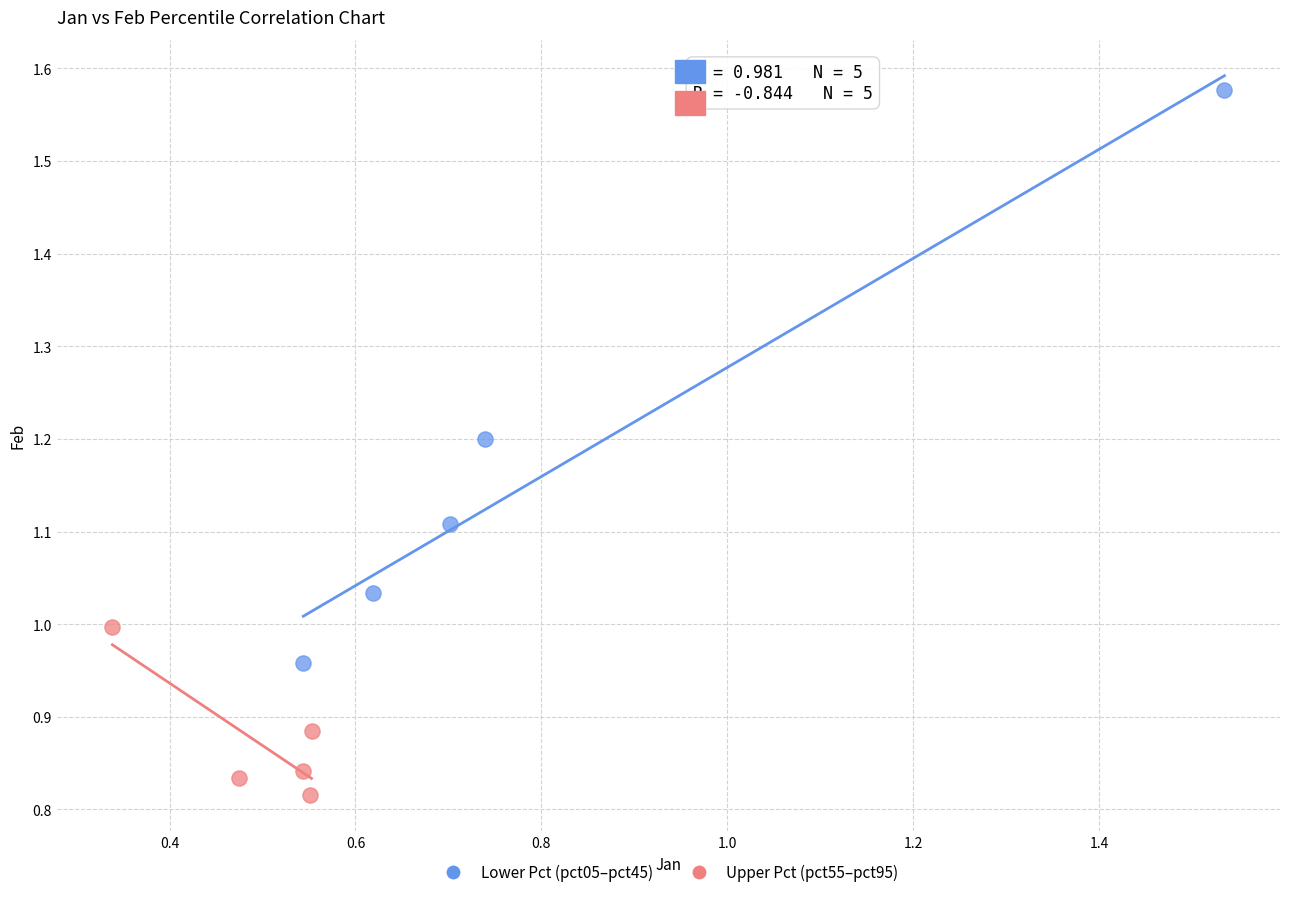

Which series has the largest Y range (max minus min)?

Lower Pct (pct05–pct45)